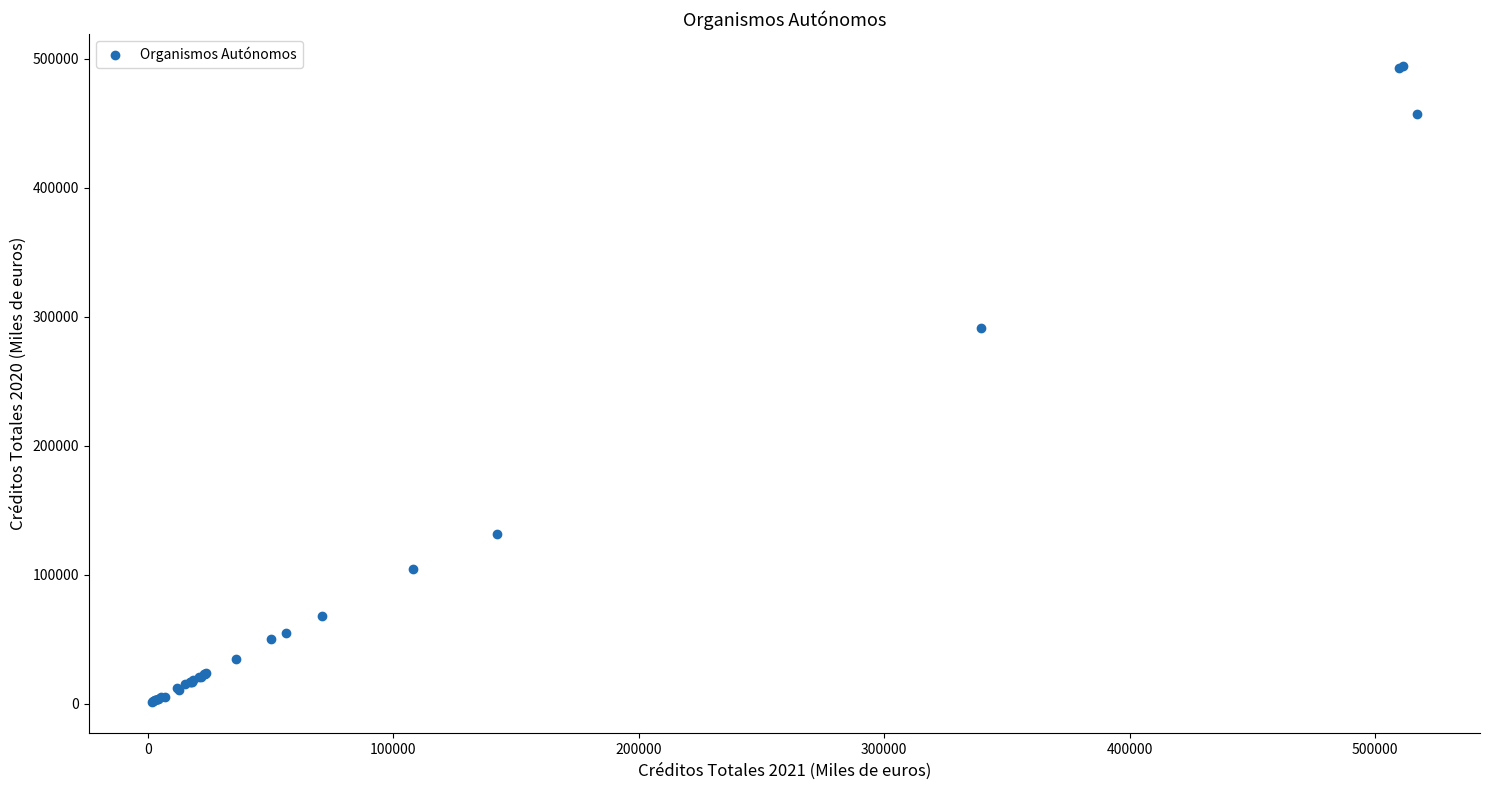

What Y value in the scatter plot is closest to 248075?

291013